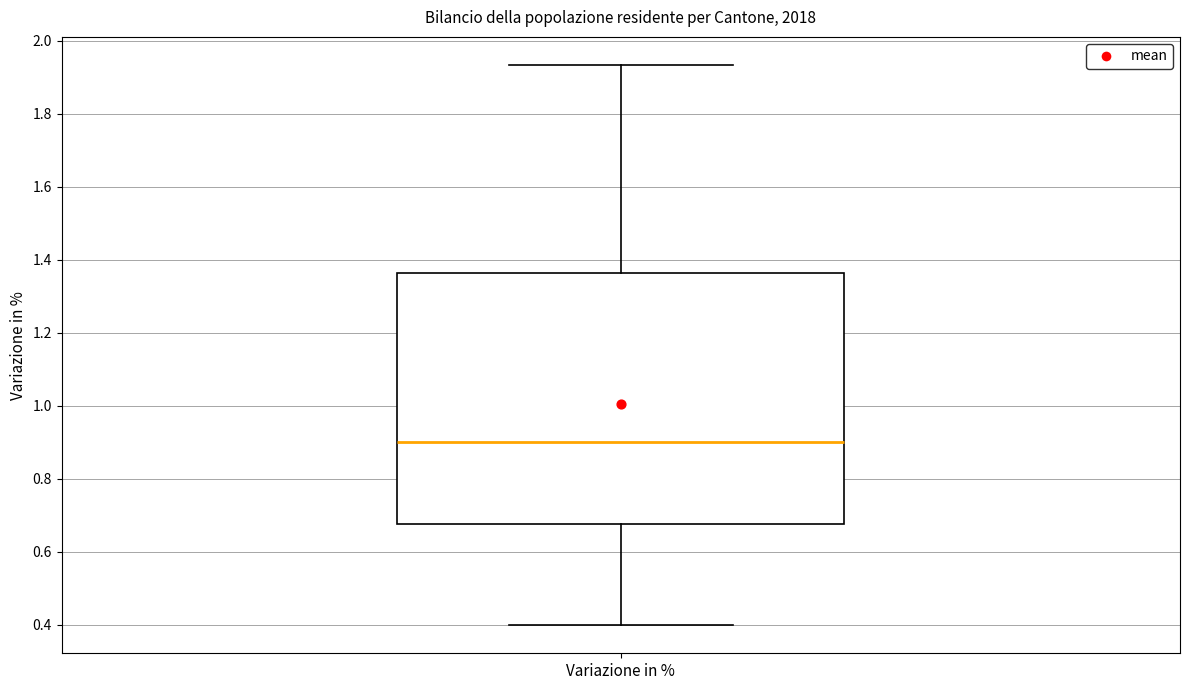

Where does the median line of the box for Variazione in % sit on the y-axis? The values are not printed on the chart, so give them approximately, as read against the axis.

0.90